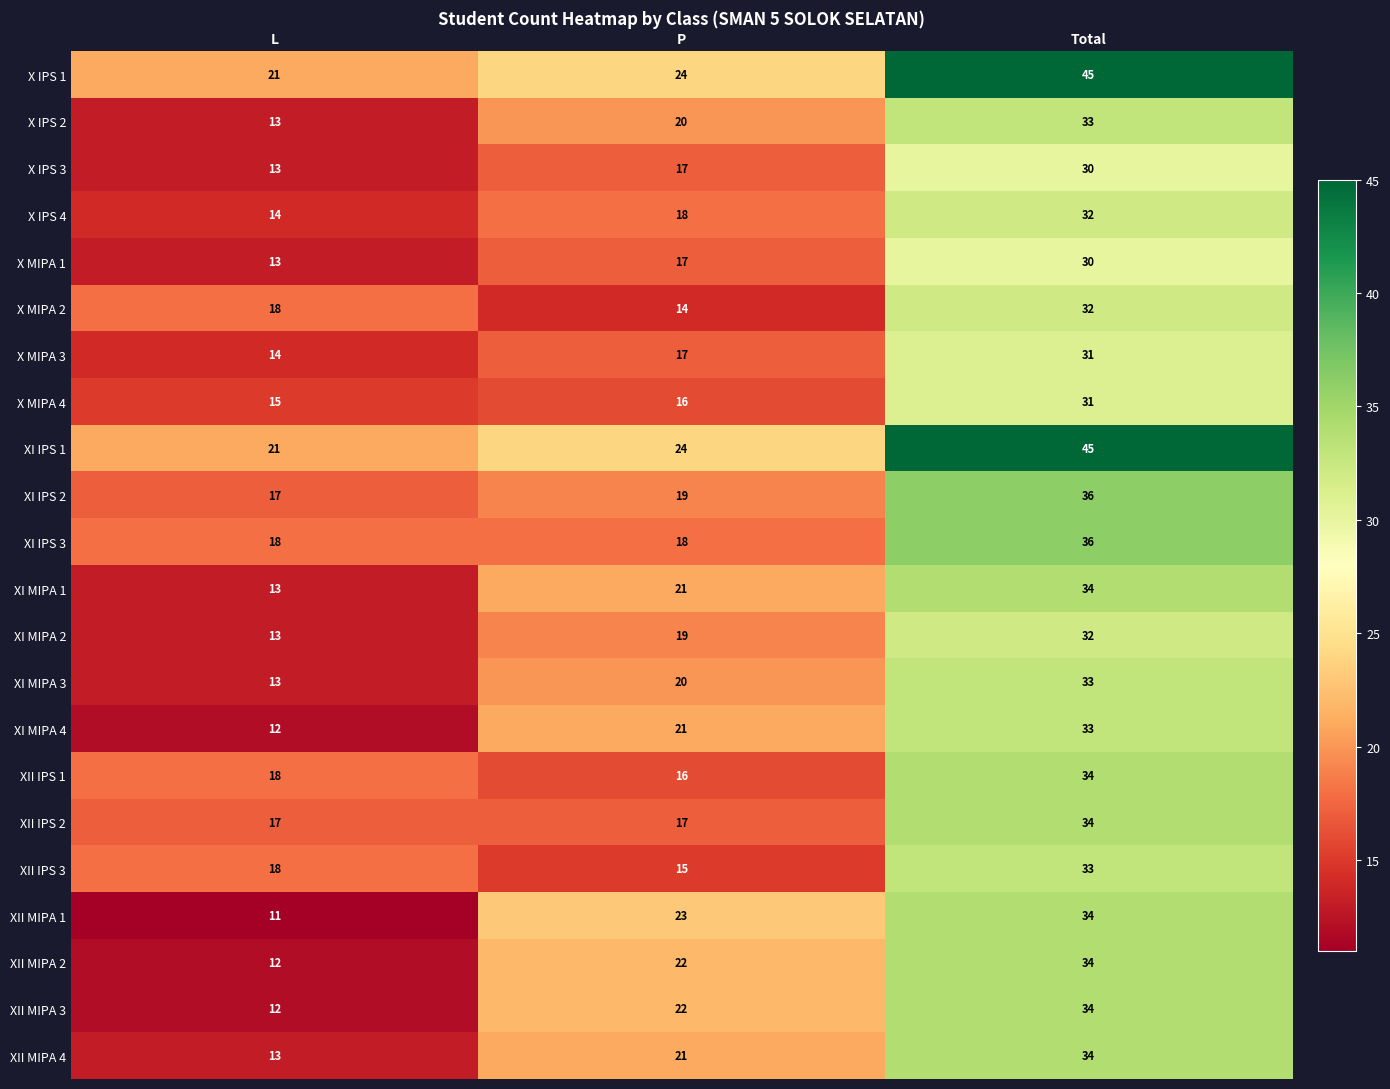

List the labels in order of X IPS 3 value, largest first.

Total, P, L